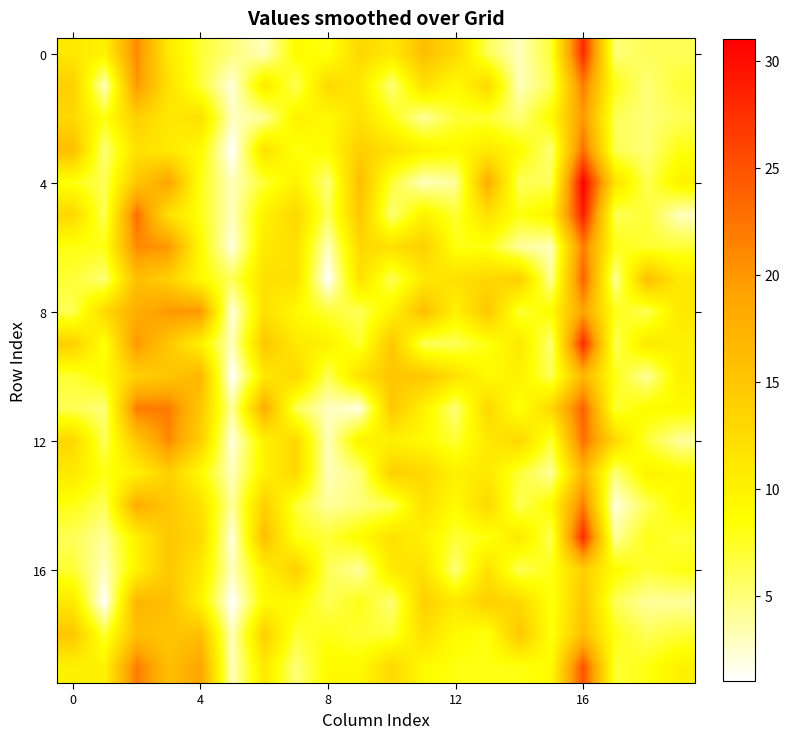

What is the maximum value shown in the chart?

31